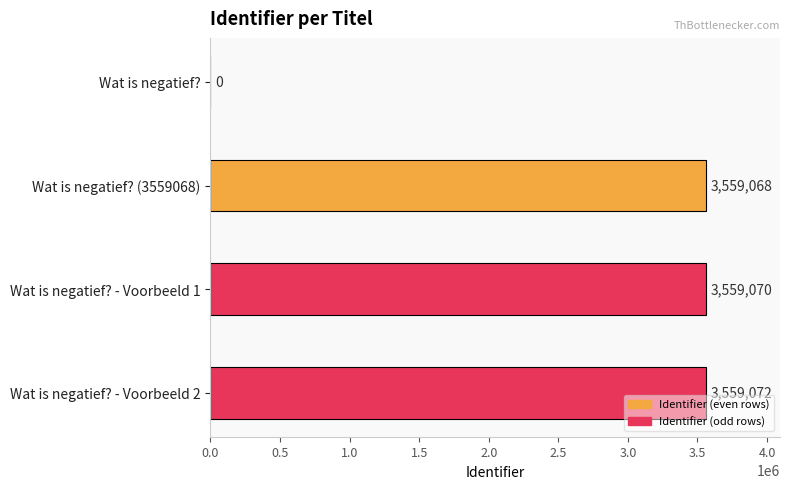

What is the sum of the values at Wat is negatief? and Wat is negatief? - Voorbeeld 2?

3559072